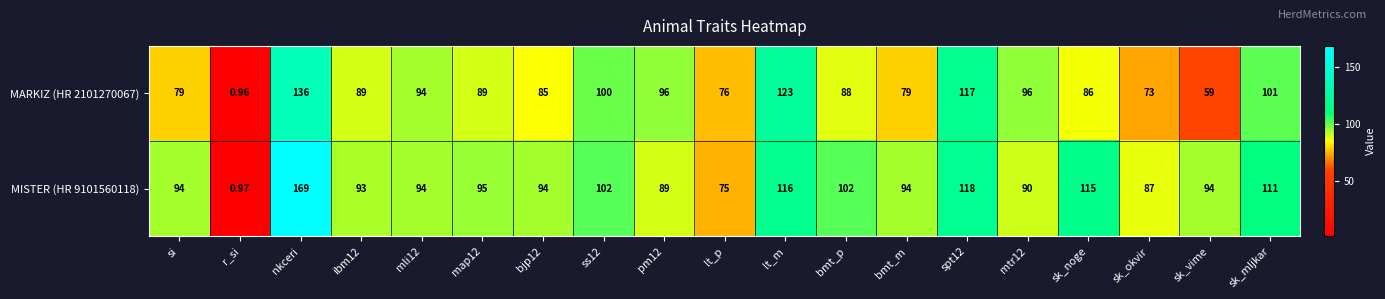

Rank the series by their maximum value, from highest to lowest.

MISTER (HR 9101560118), MARKIZ (HR 2101270067)